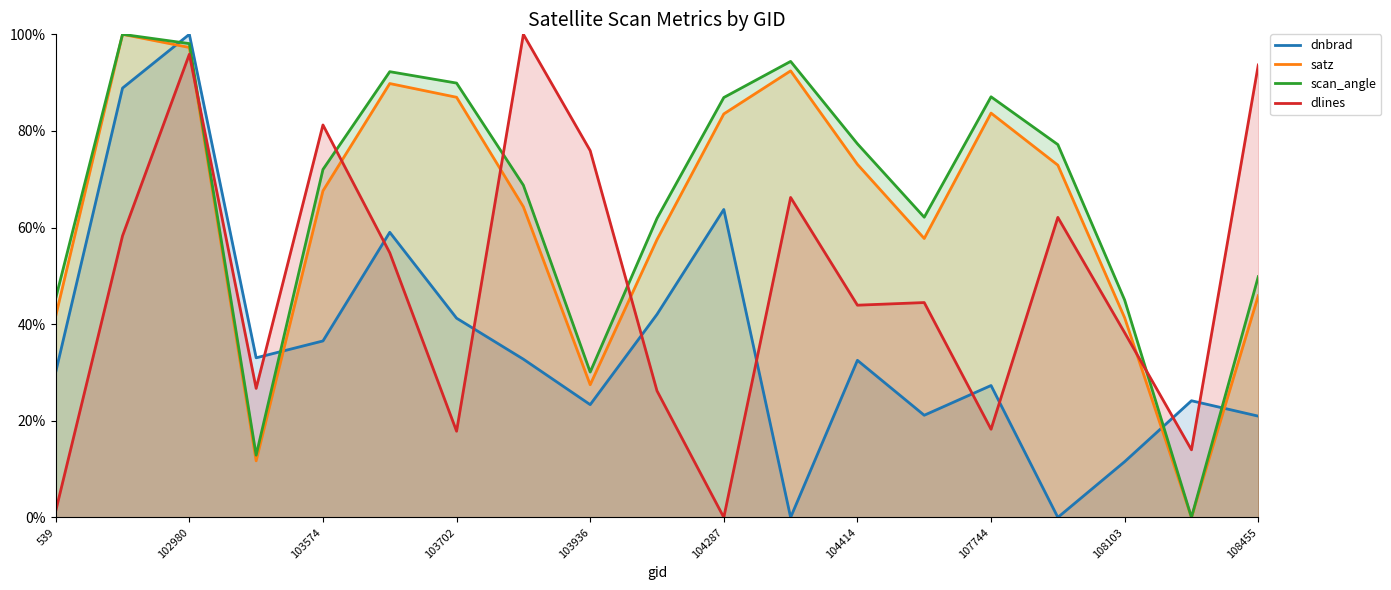

What is the spread (max minus min) of values at 102980?

4.1